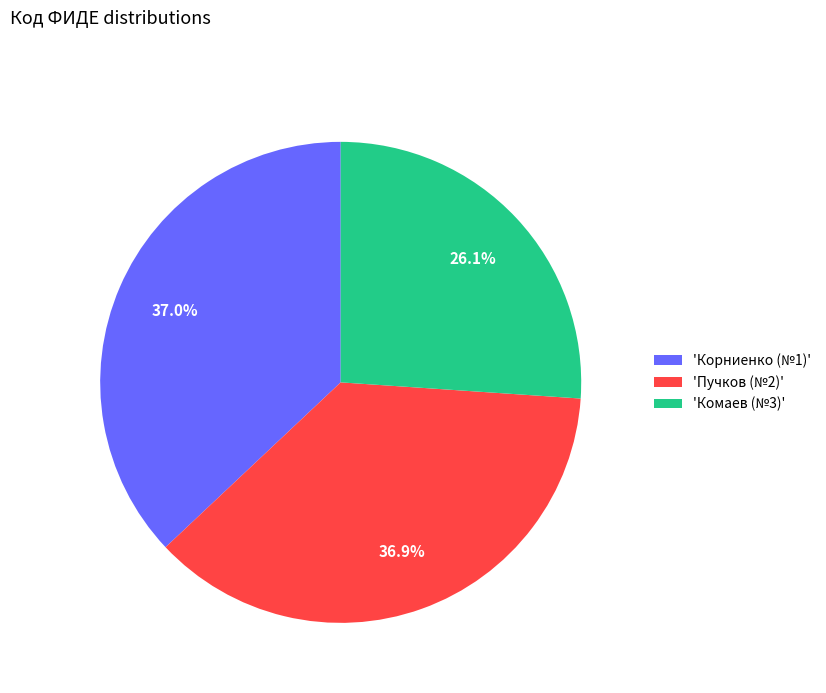

Does any single category account for the majority?

No